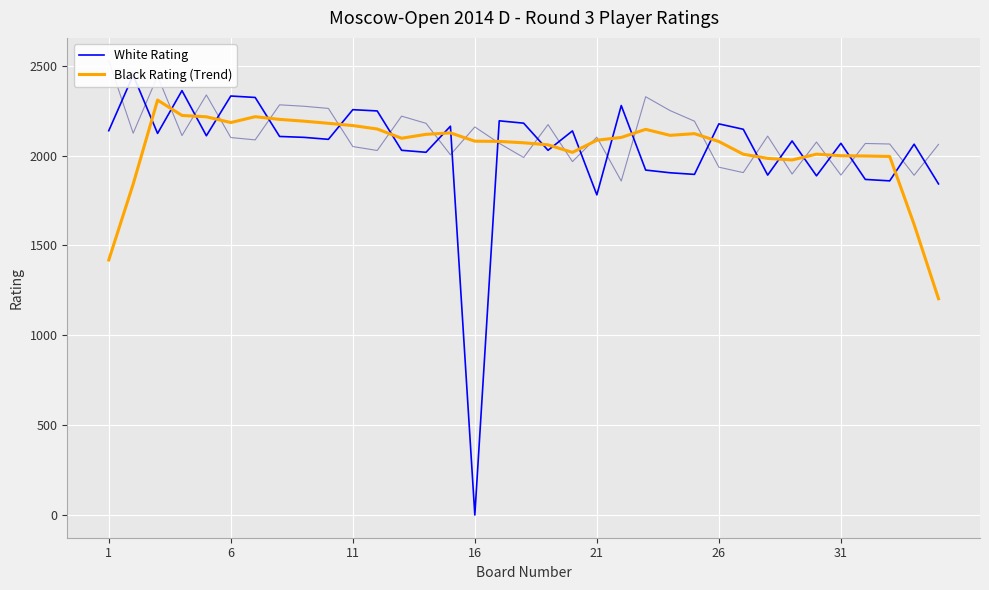

After their last crossing, which series has the higher values: Black Rating (Trend) or White Rating?

White Rating